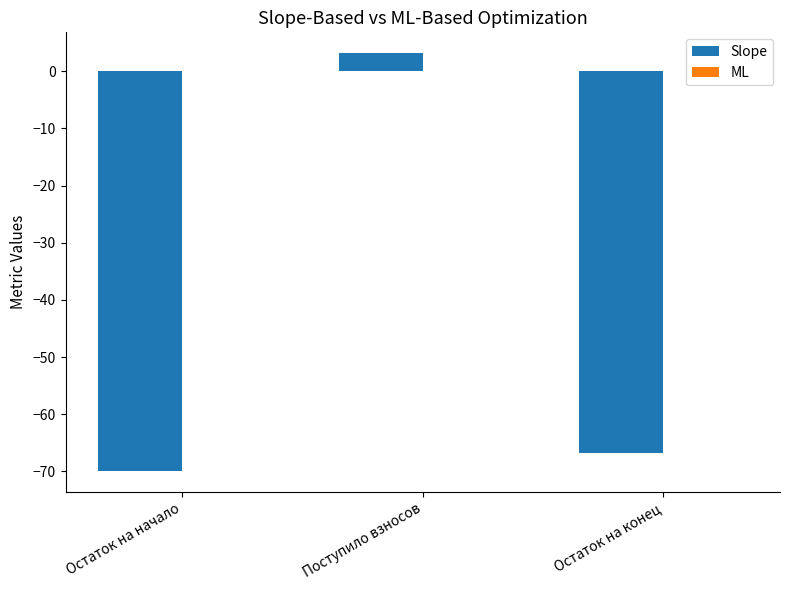

What is the average value?

-44.5